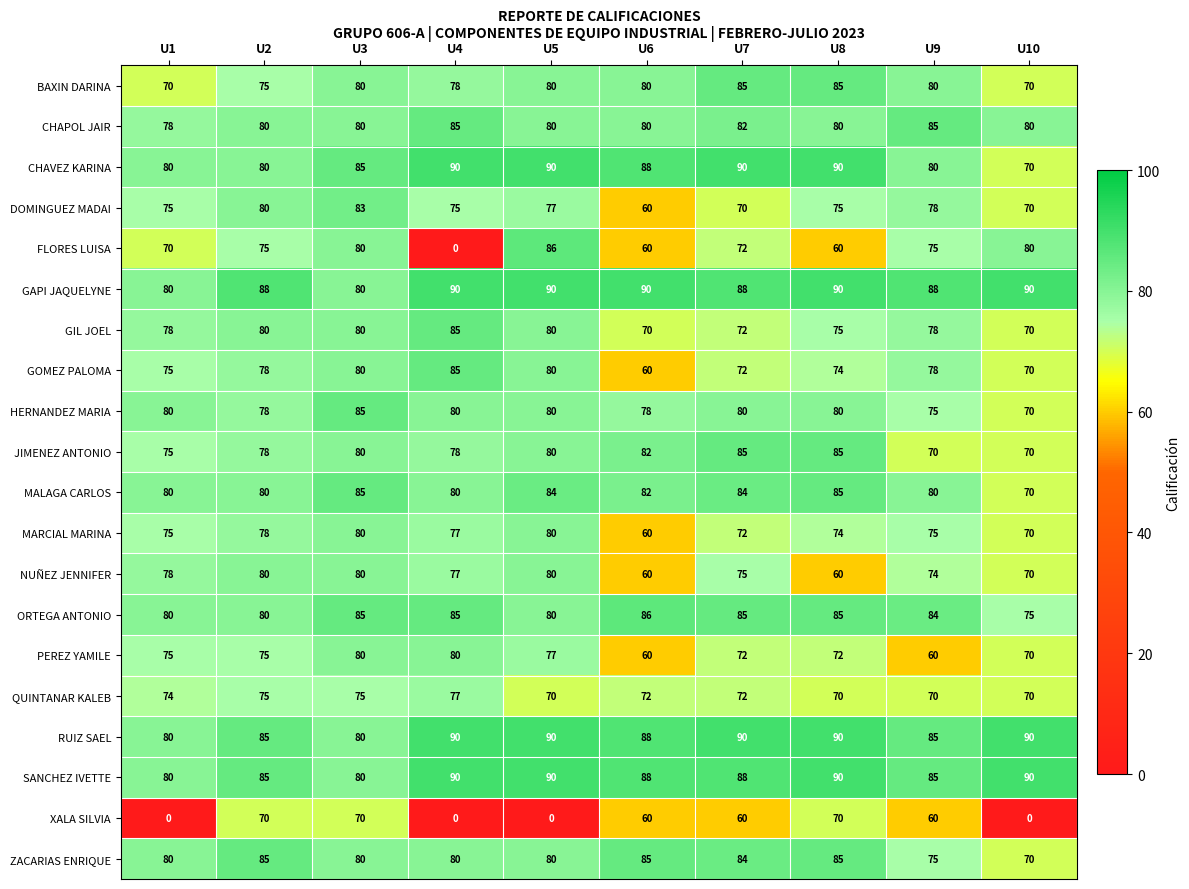

What is the difference between the FLORES LUISA values at U5 and U3?

6